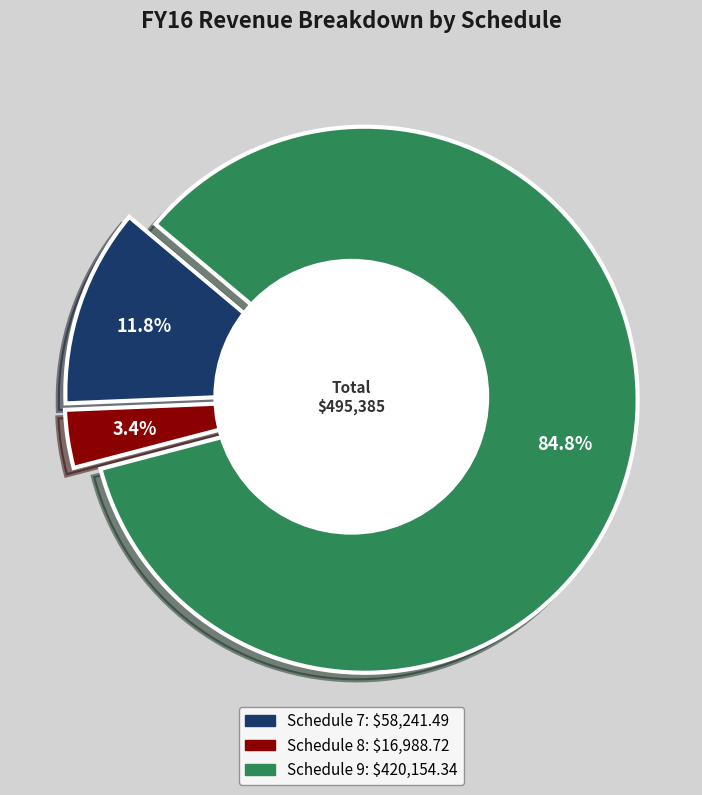

What percentage is the Schedule 9 slice, to the nearest percent?

85%